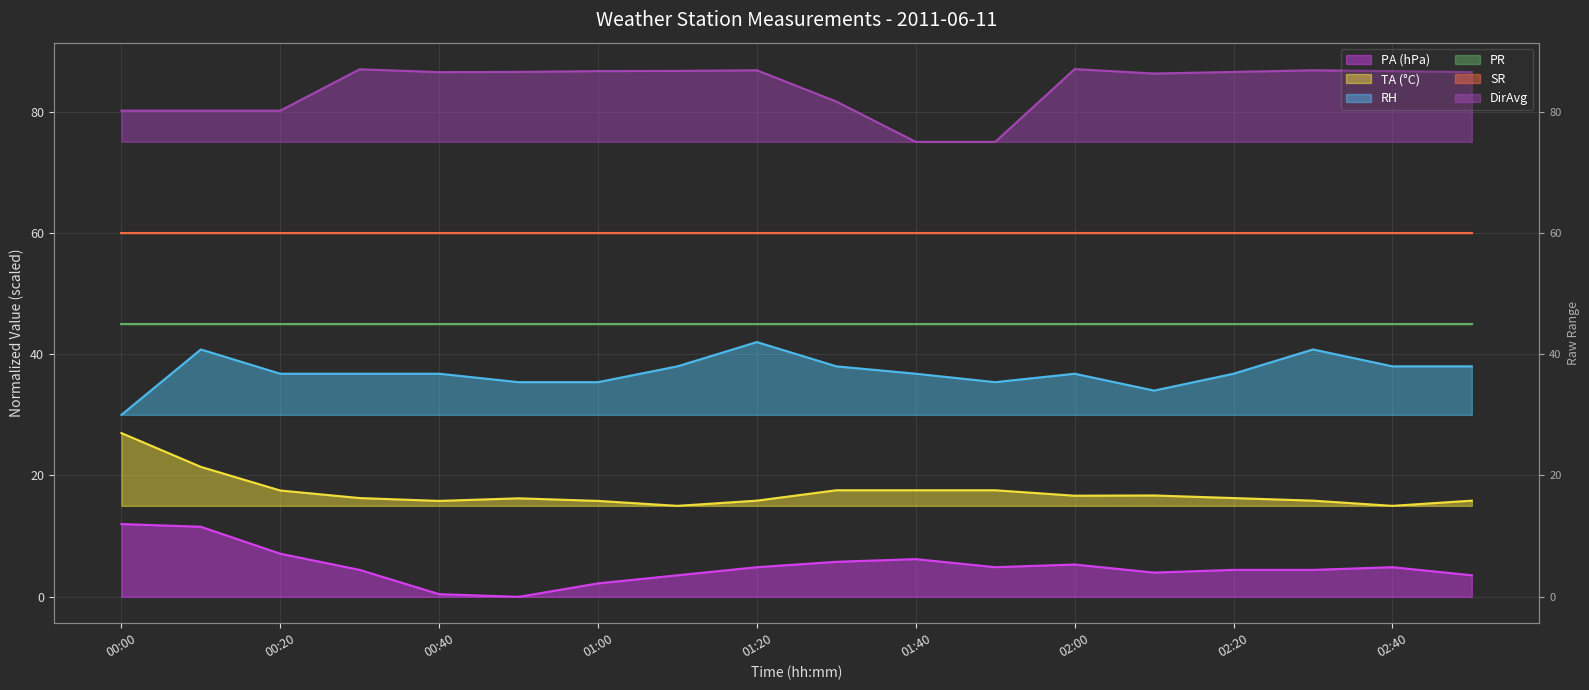

How many data points in TA (°C) are less than 16?

7